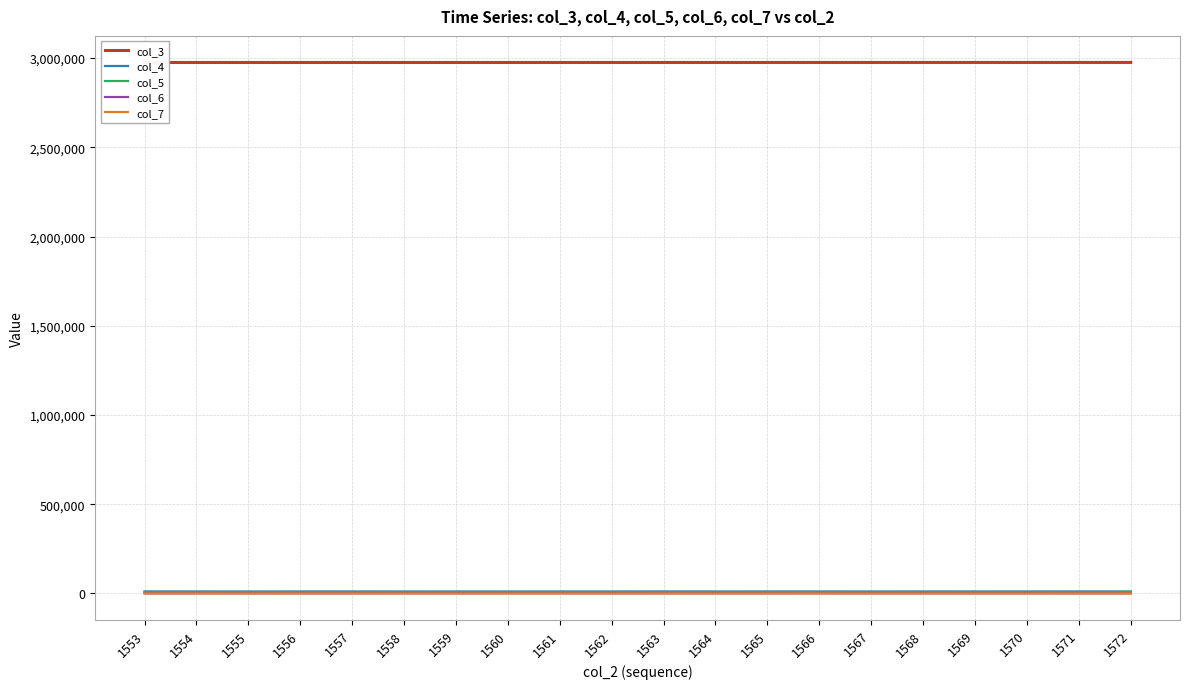

At how many categories does at least one series exceed 2755013?

20